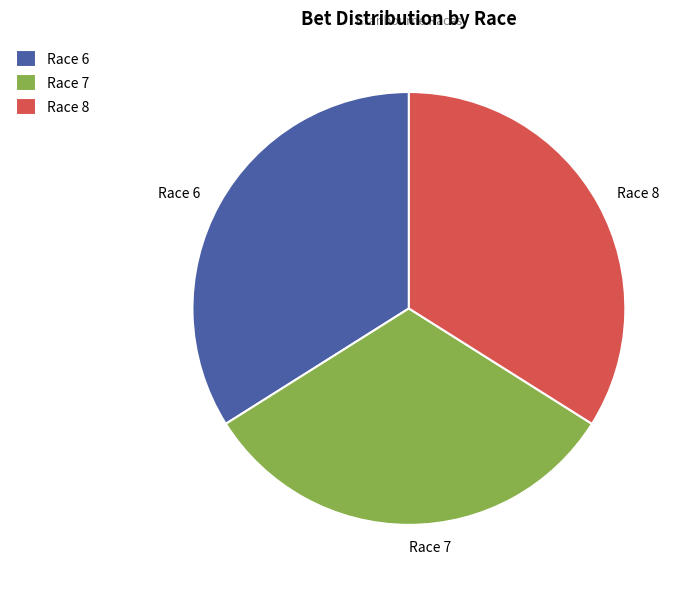

Do Race 8 and Race 6 together represent more than half of the pie?

Yes